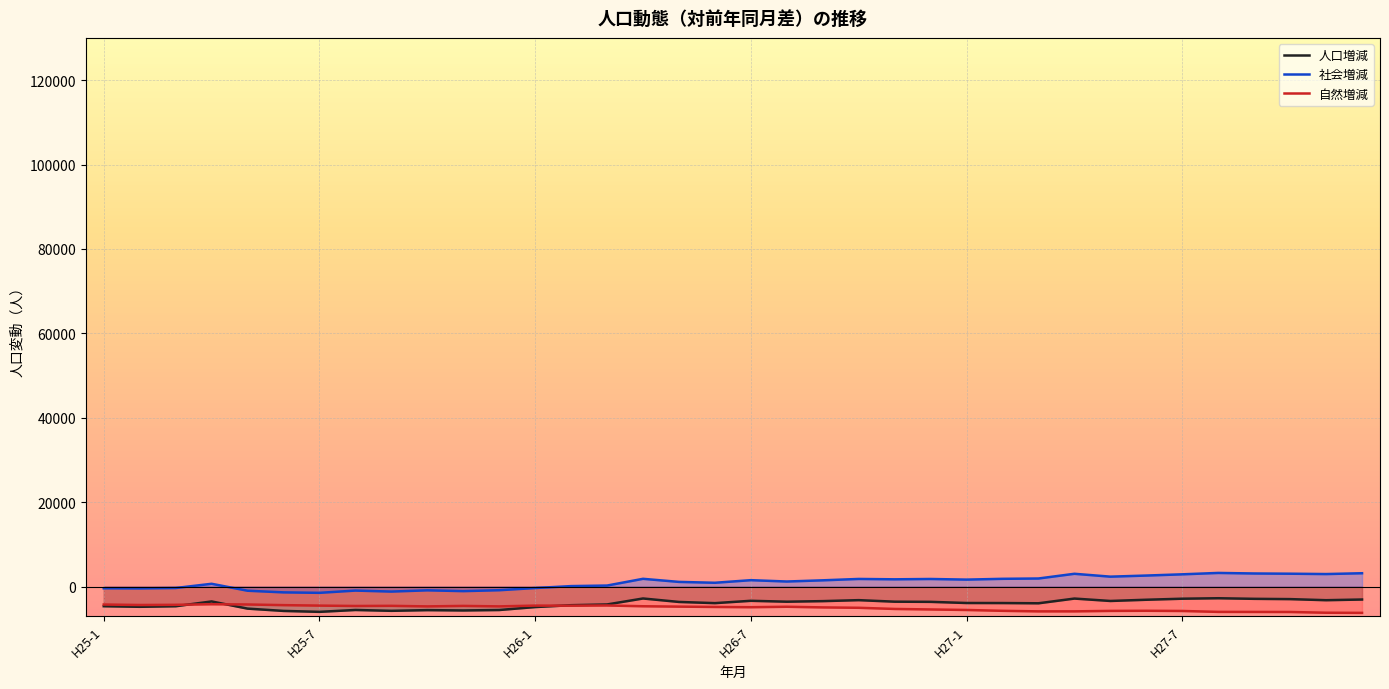

True or false: 社会増減 and 人口増減 intersect in this chart.

False